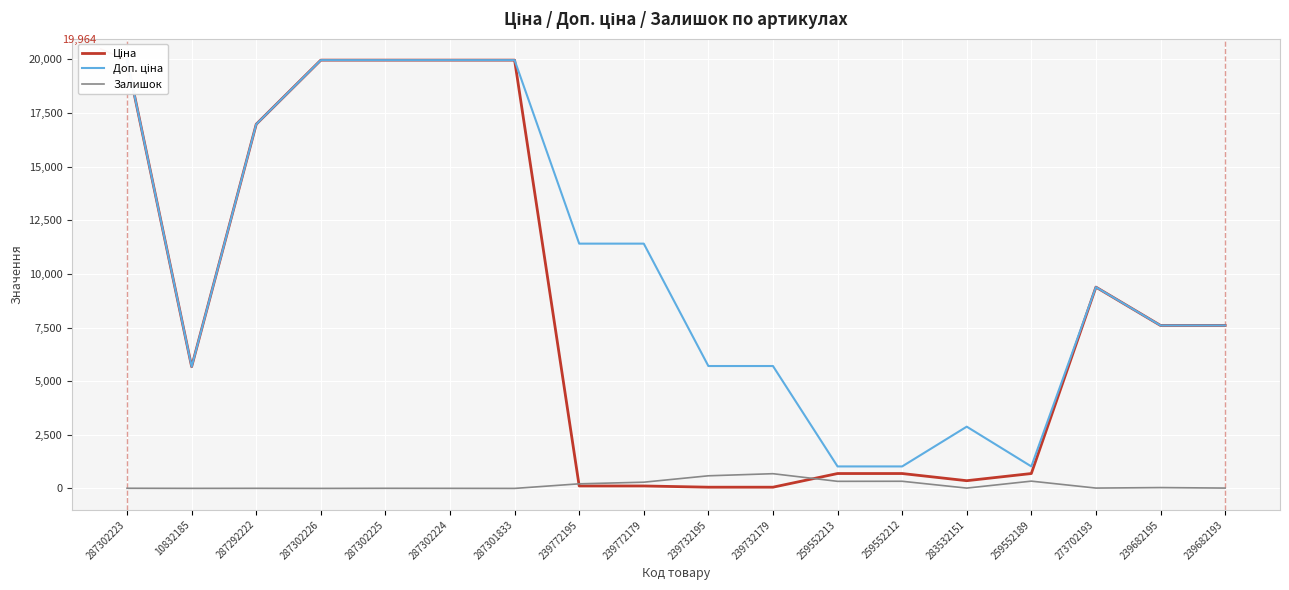

True or false: Ціна has a value of 114.1 at 239772195.

True